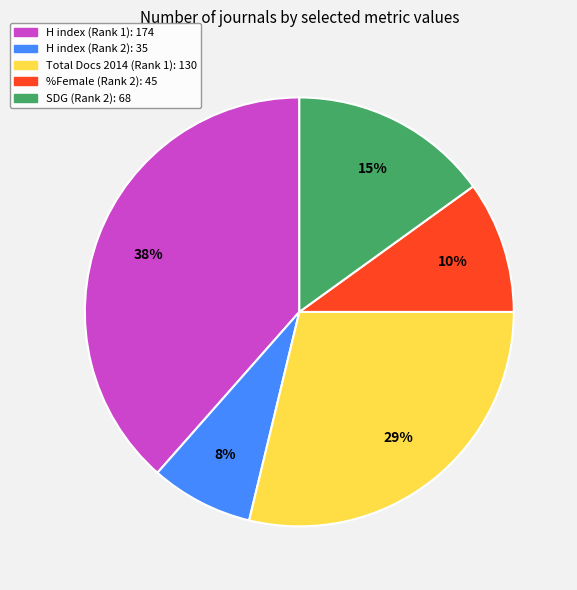

Is there any slice that represents more than half of the pie?

No